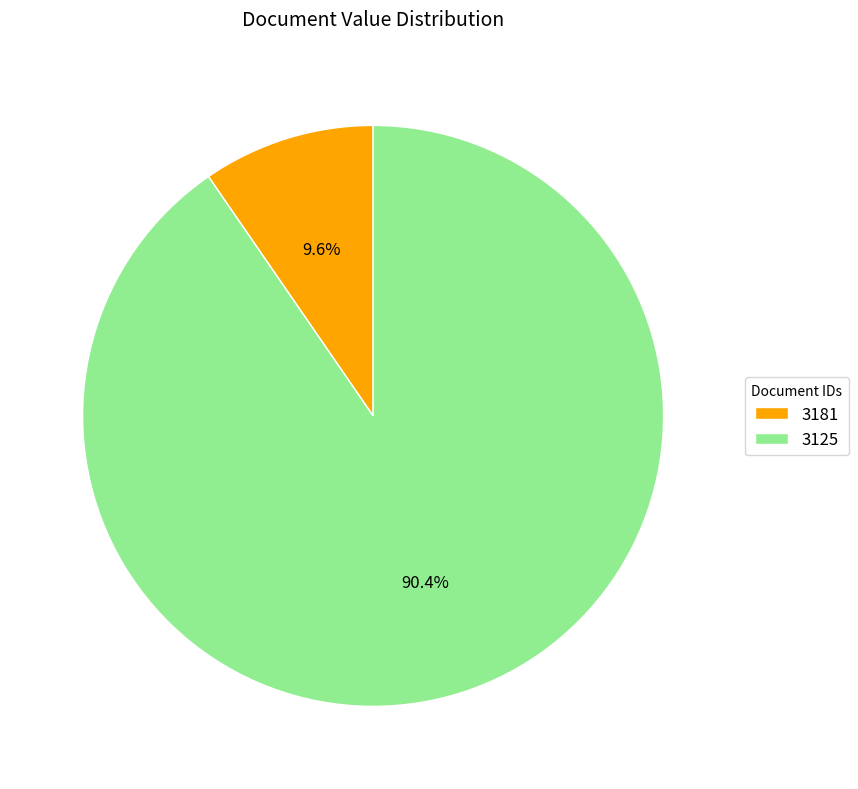

What is the total percentage of 3125 and 3181?

100.0%